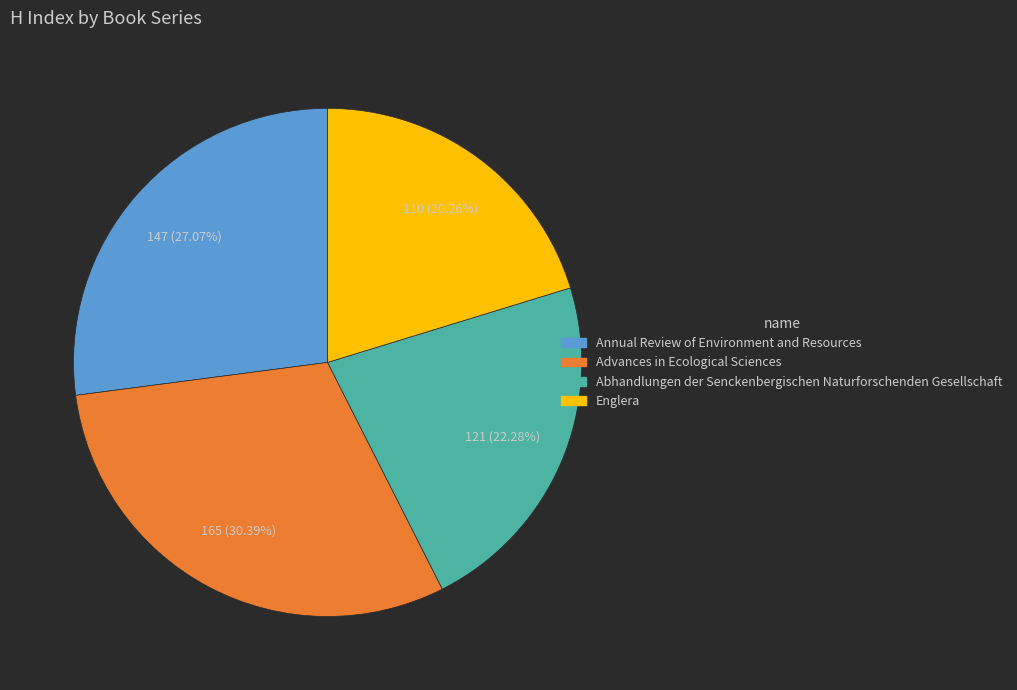

Between Abhandlungen der Senckenbergischen Naturforschenden Gesellschaft and Annual Review of Environment and Resources, which is larger?

Annual Review of Environment and Resources